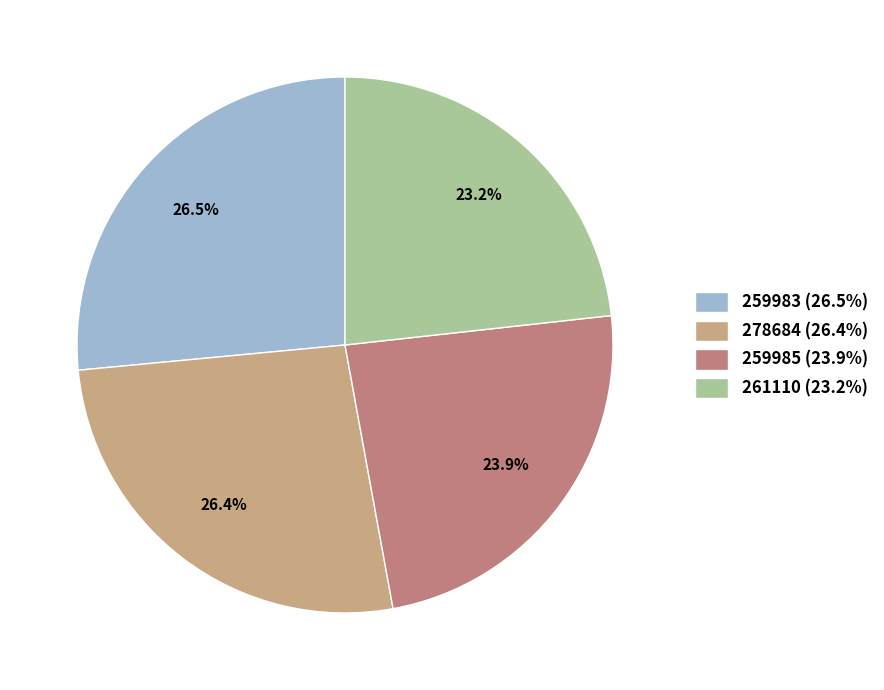

How many slices are in this pie chart?

4